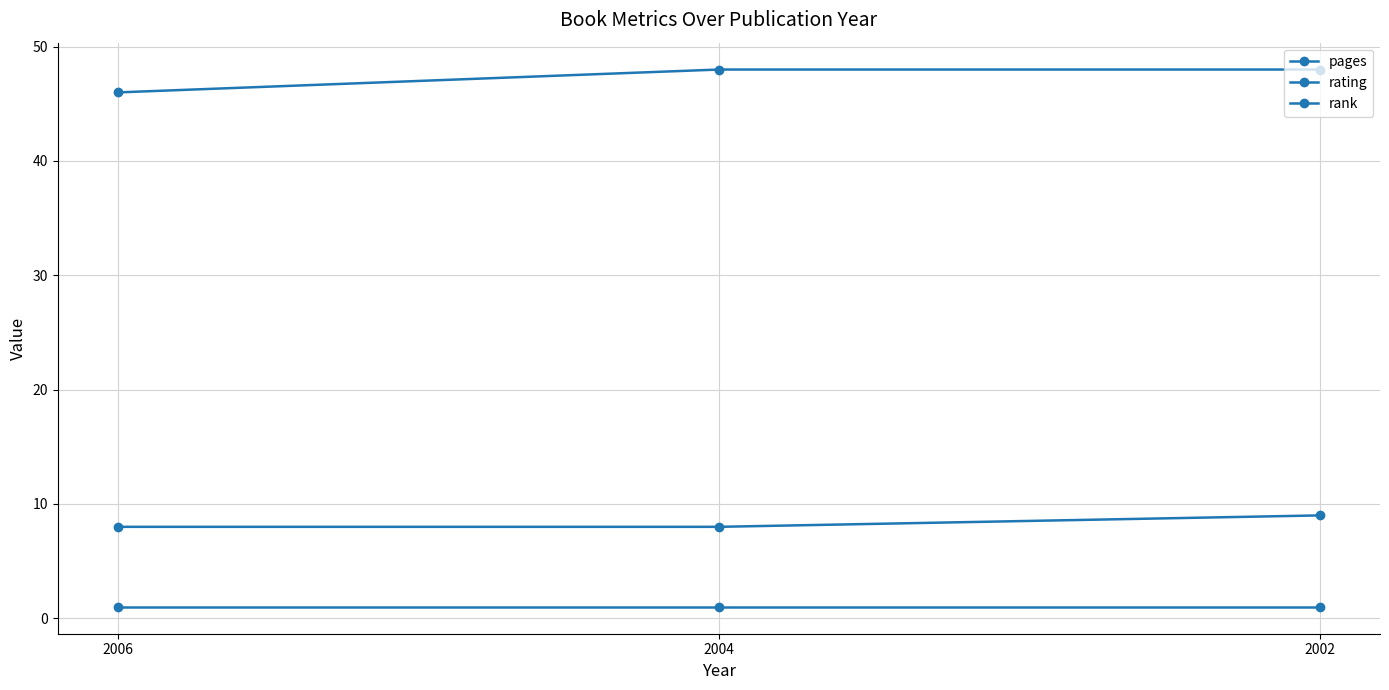

Reading left to right, list all the values displayed in this chart.

pages: 46	48	48
rating: 8	8	9
rank: 1	1	1